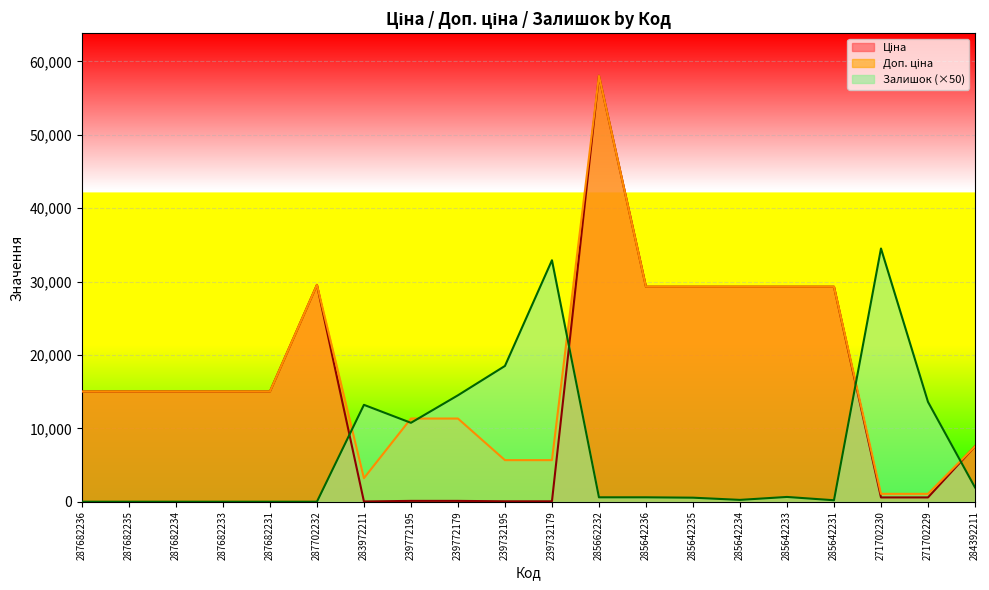

List the labels in order of Ціна value, smallest first.

283972211, 239732195, 239732179, 239772195, 239772179, 271702230, 271702229, 284392211, 287682236, 287682235, 287682234, 287682233, 287682231, 285642236, 285642235, 285642234, 285642233, 285642231, 287702232, 285662232